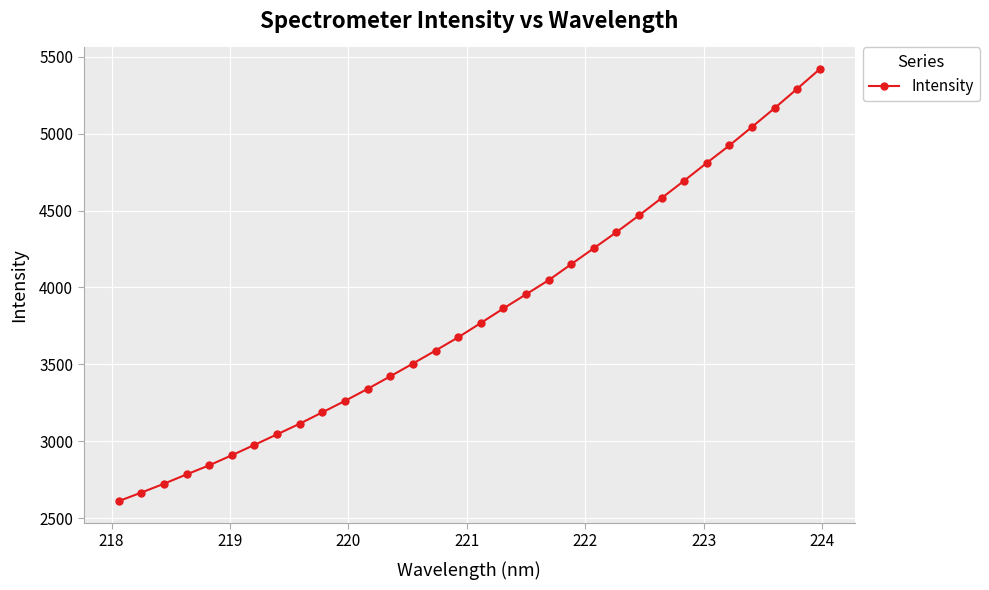

Reading left to right, list all the values displayed in this chart.

2609.8	2665.6	2723.0	2783.9	2843.1	2908.5	2976.1	3044.7	3113.8	3187.9	3262.3	3340.4	3421.9	3504.9	3589.5	3675.6	3768.7	3863.4	3955.2	4047.2	4151.4	4255.3	4359.9	4468.8	4581.8	4694.9	4810.8	4924.1	5044.6	5166.8	5292.8	5421.0